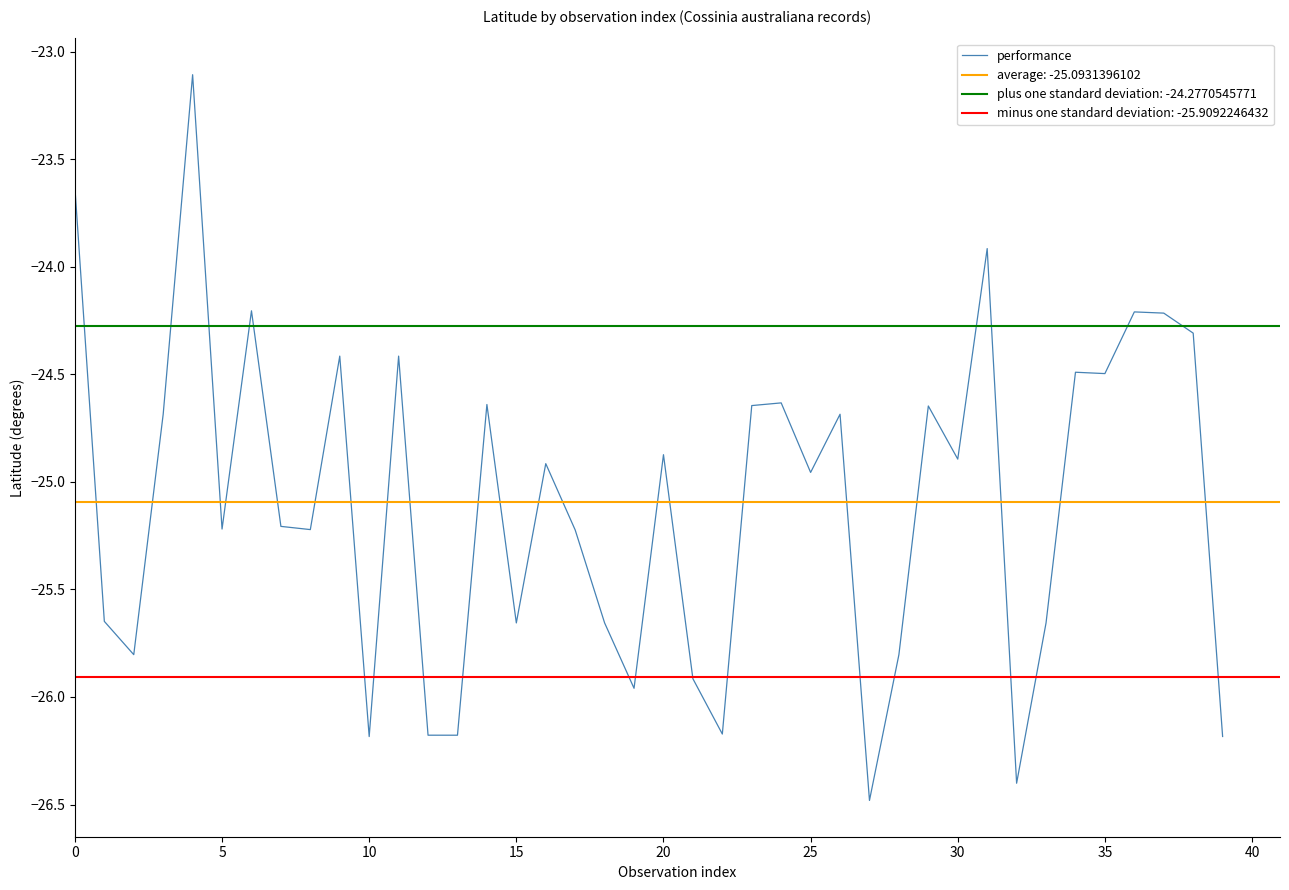

How many interior local peaks (higher than both neighbors) does the data have?

13